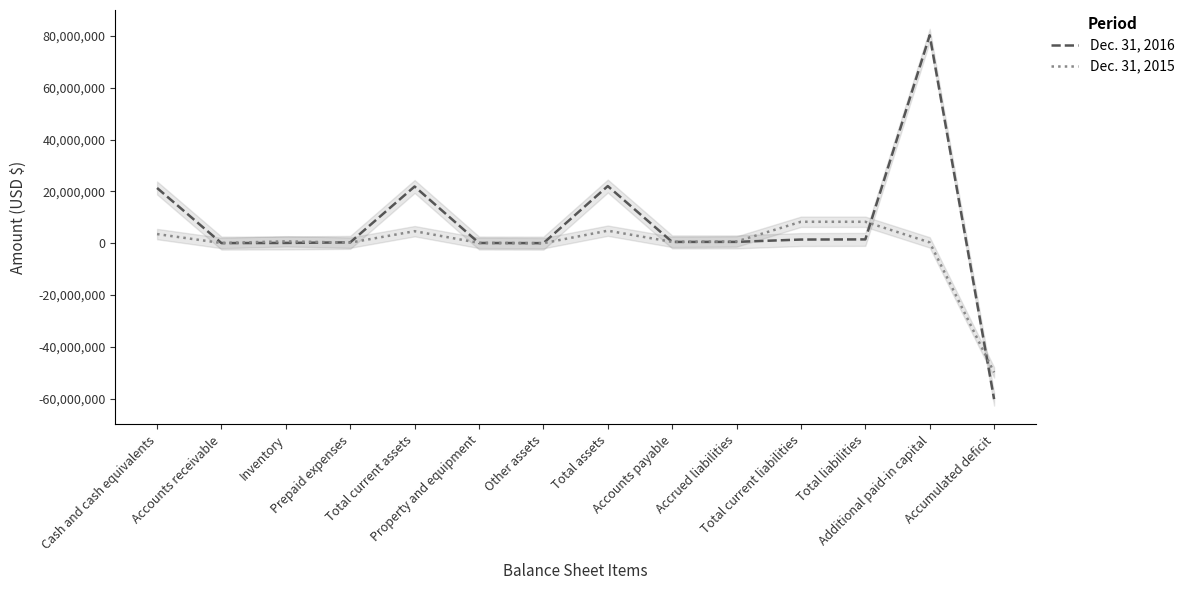

The value of Dec. 31, 2015 at Other assets is 26370. True or false?

False